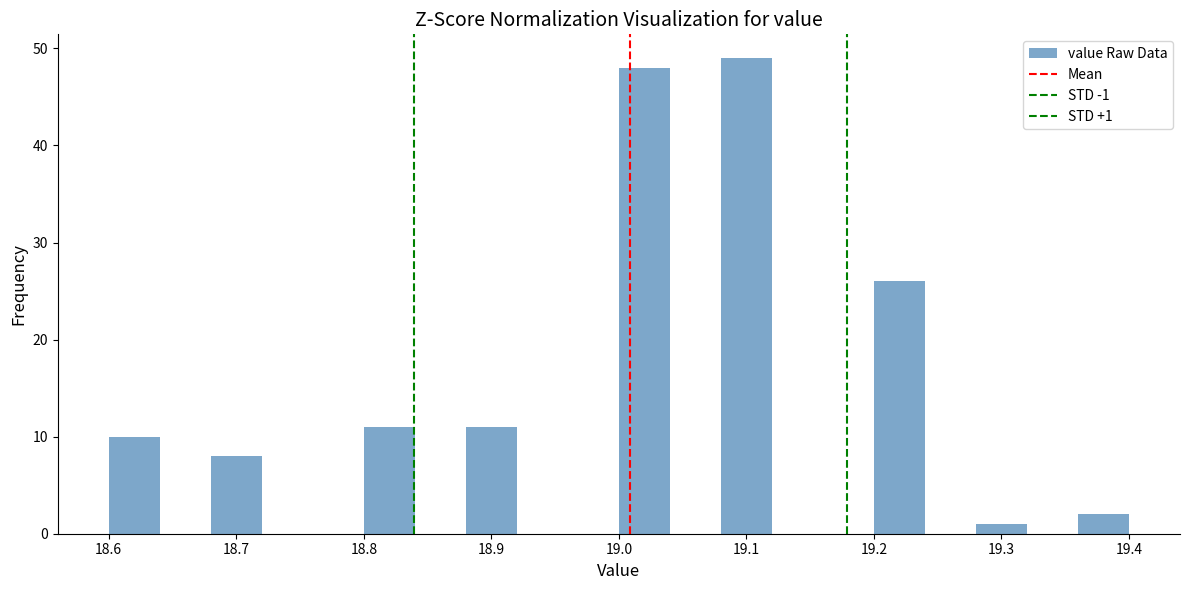

Over which range of the x-axis is the bar tallest?

19.08 to 19.12